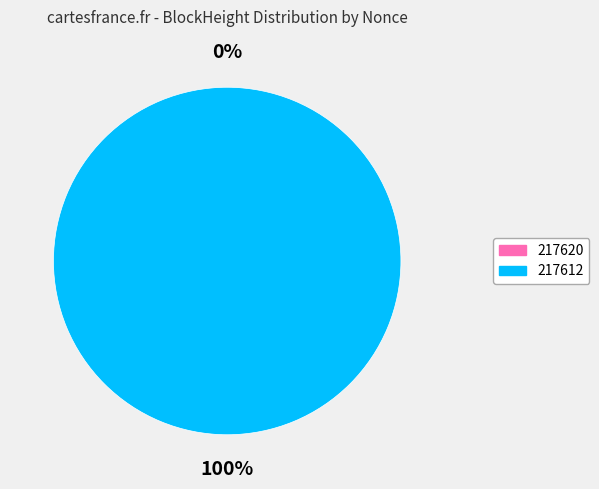

The 217612 slice represents 99% of the pie. True or false?

False